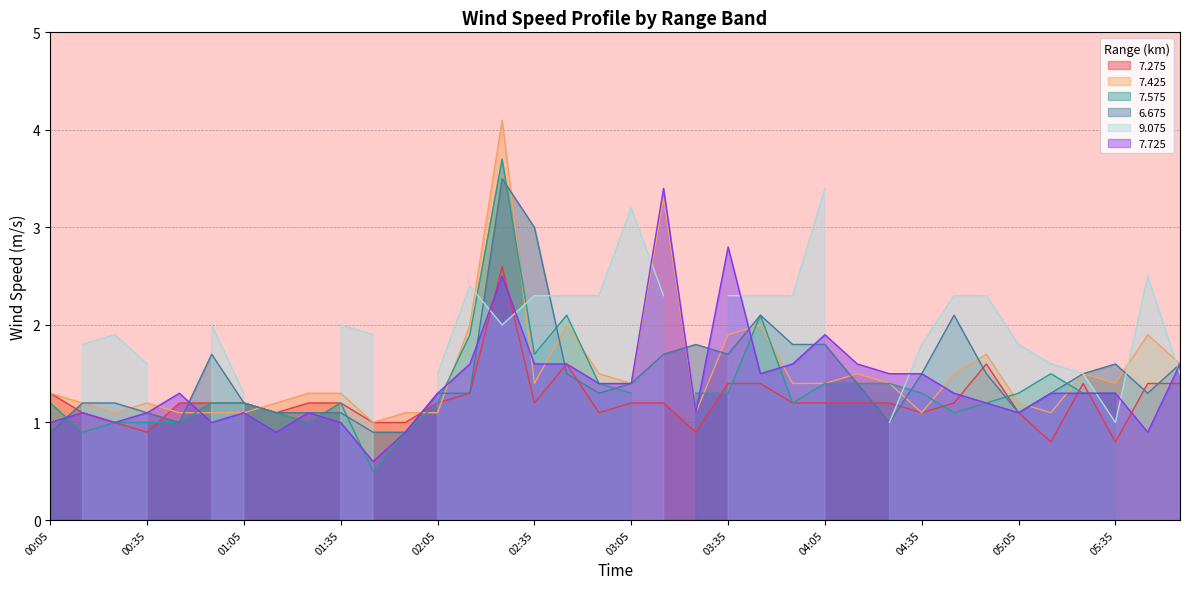

Where does the 6.675 series first go above 1?

00:15